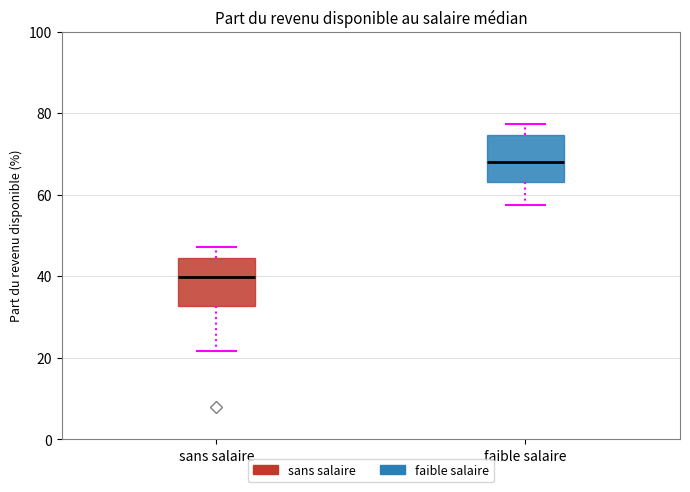

Where does the lower whisker of the box for sans salaire end on the y-axis? The values are not printed on the chart, so give them approximately, as read against the axis.

22